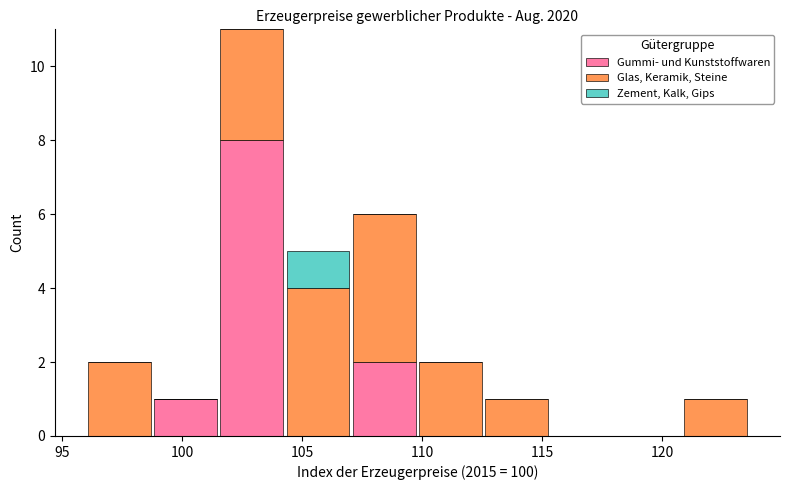

What is the total height of the stacked bar covering 121.0 to 123.5 on the x-axis? Neither the bar edges nor the heights are printed on the chart, so give them approximately, as read against the axes.

1